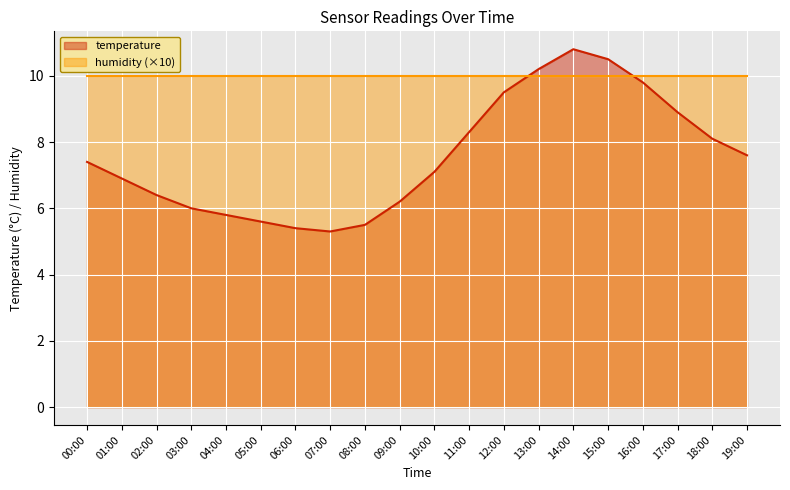

Approximately how many times larger is the value at 19:00 compared to 05:00?

1.4